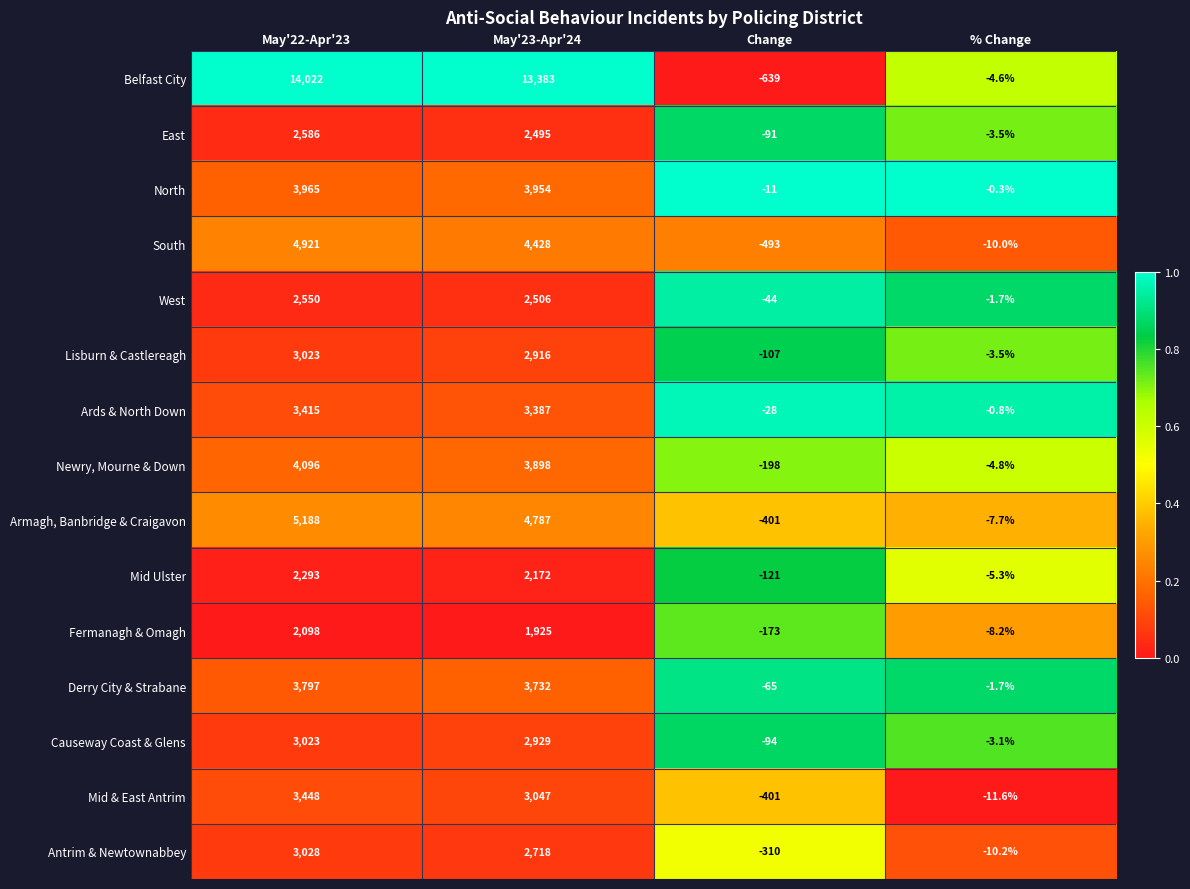

What is the difference between the maximum and minimum values in the Mid Ulster series?

2414.0